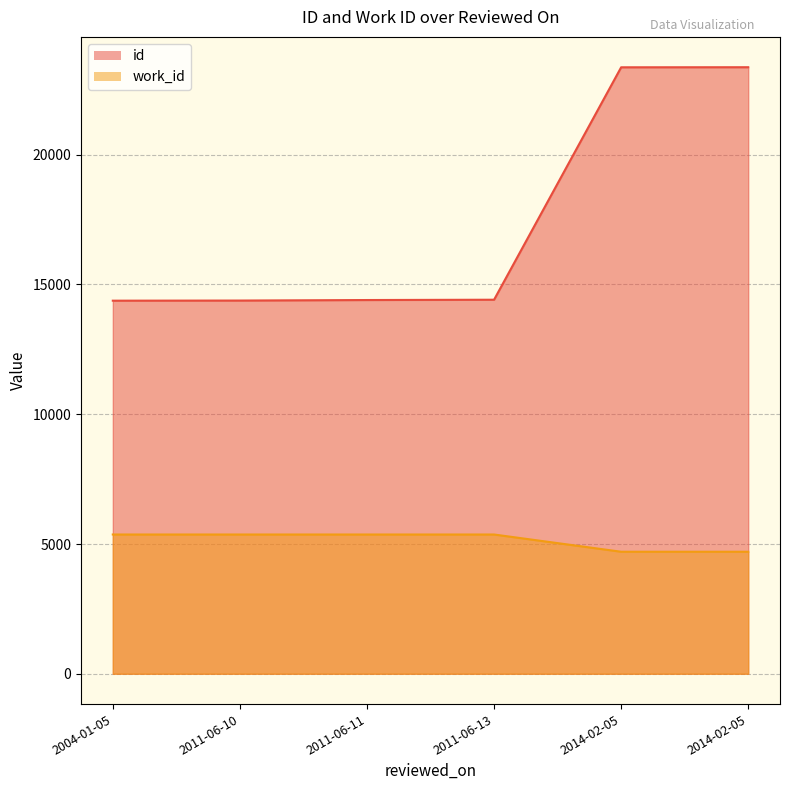

Is the value of work_id at 2014-02-05 greater than the value of id at 2014-02-05?

No